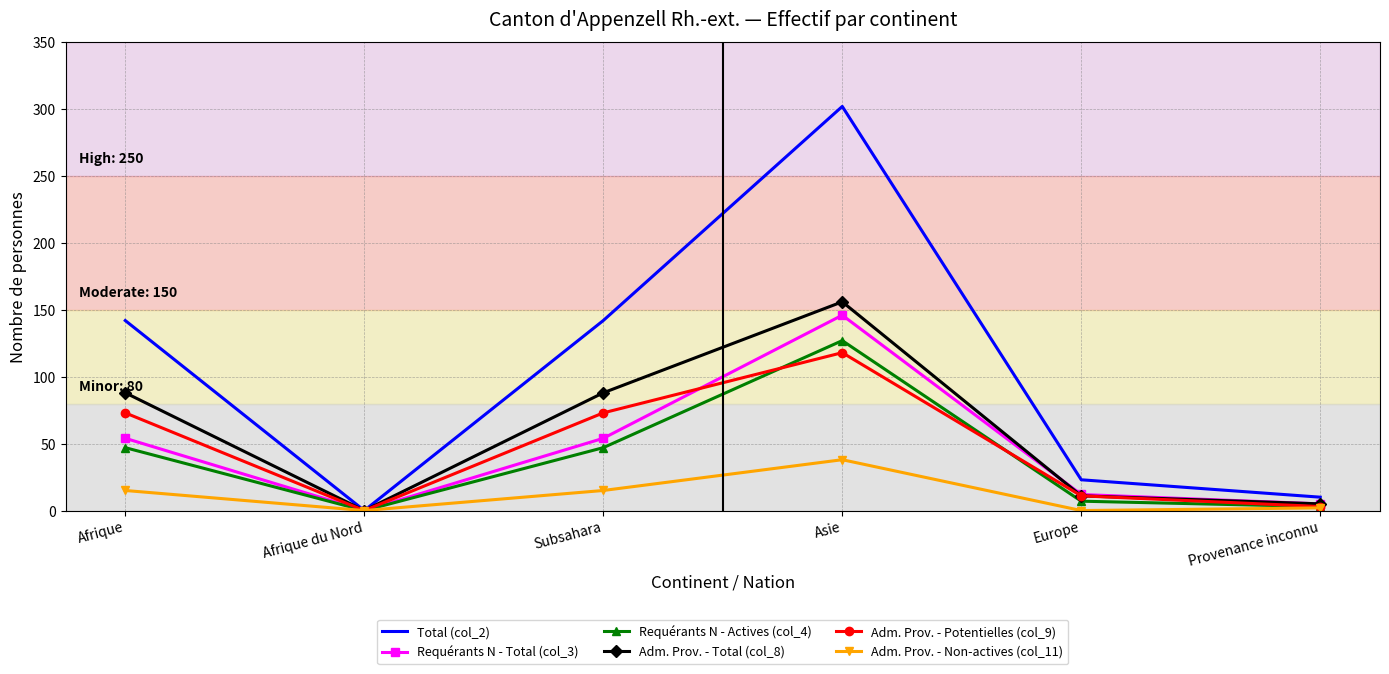

Reading left to right, what are all the values shown in this chart?

Total (col_2): 142	0	142	302	23	10
Requérants N - Total (col_3): 54	0	54	146	12	5
Requérants N - Actives (col_4): 47	0	47	127	7	3
Adm. Prov. - Total (col_8): 88	0	88	156	11	5
Adm. Prov. - Potentielles (col_9): 73	0	73	118	11	3
Adm. Prov. - Non-actives (col_11): 15	0	15	38	0	2